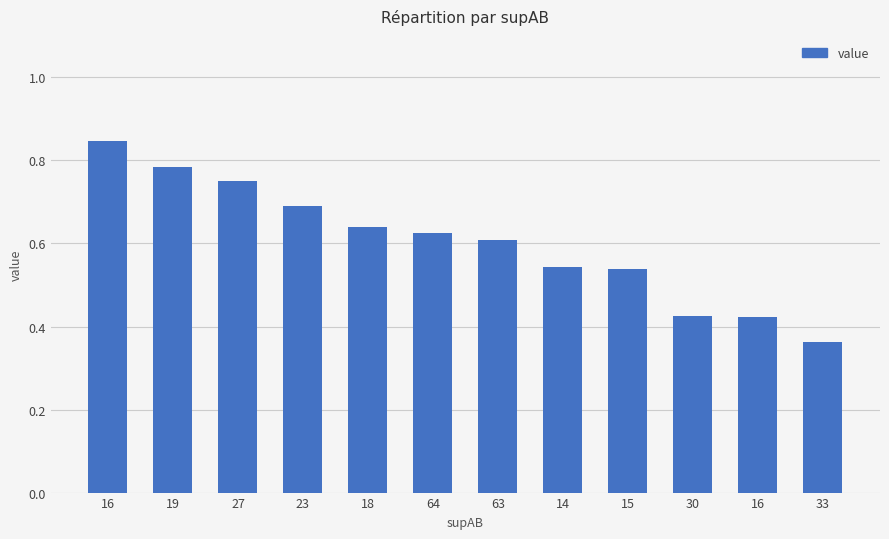

What is the difference between the maximum and minimum values?

0.5